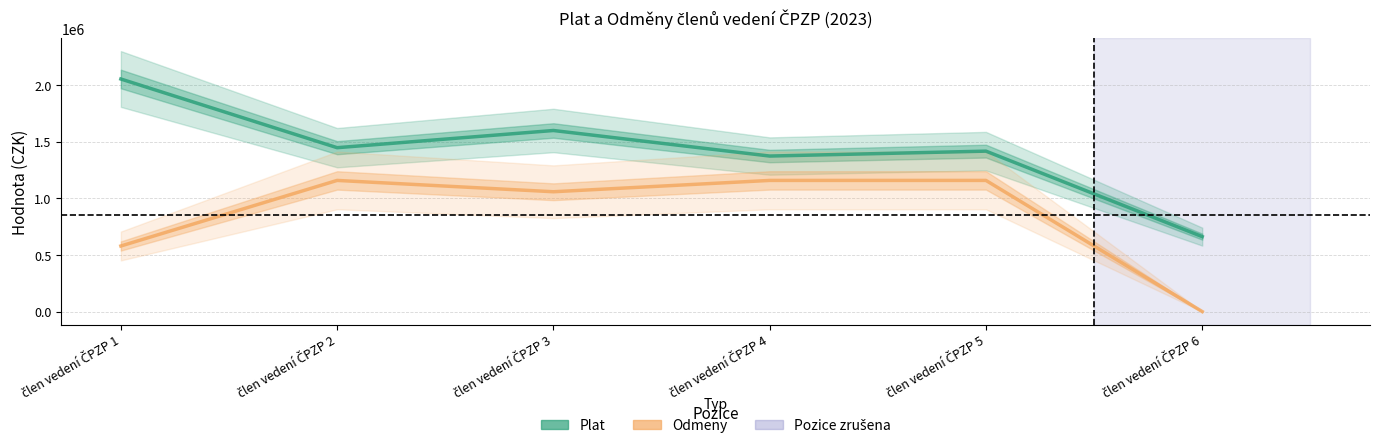

True or false: Odmeny has a value of 1158000 at člen vedení ČPZP 4.

True